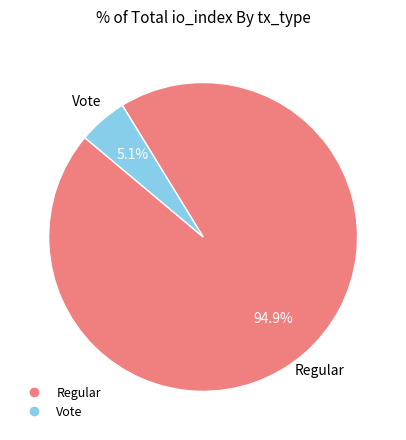

Rank the categories by value from lowest to highest.

Vote, Regular